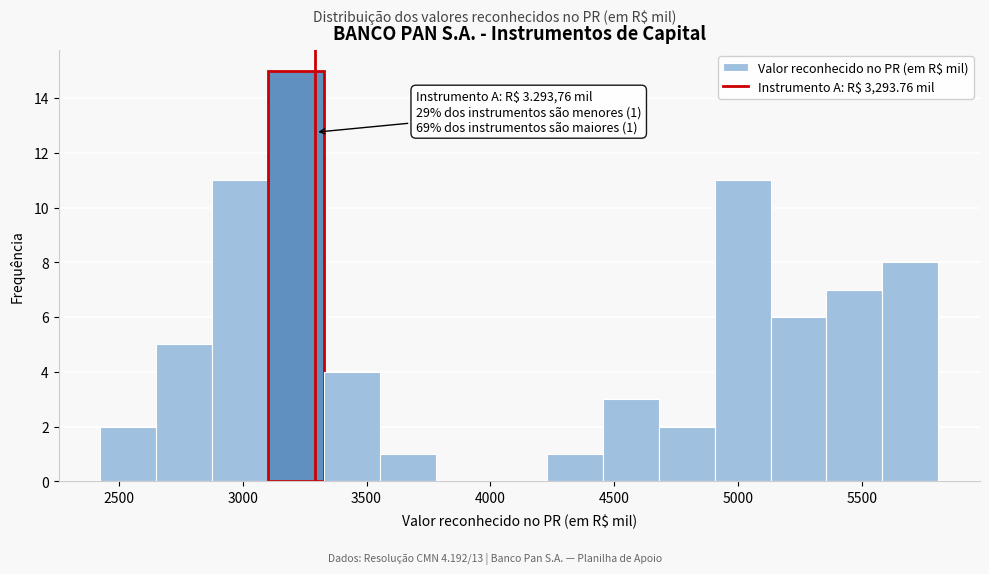

Which range on the x-axis has the tallest bar?

3100 to 3350